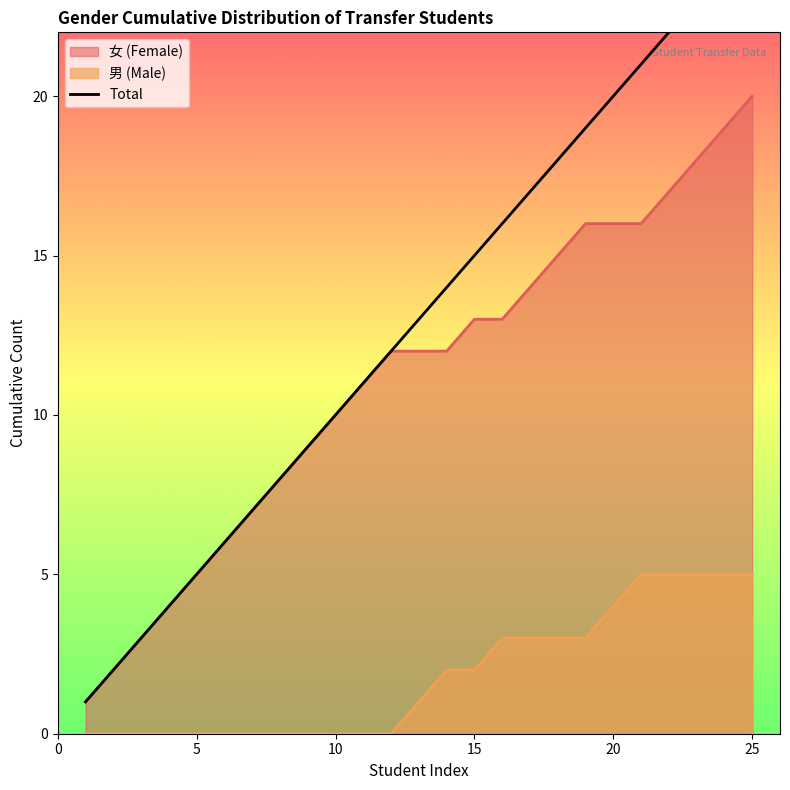

True or false: 女 (Female) and 男 (Male) intersect in this chart.

False